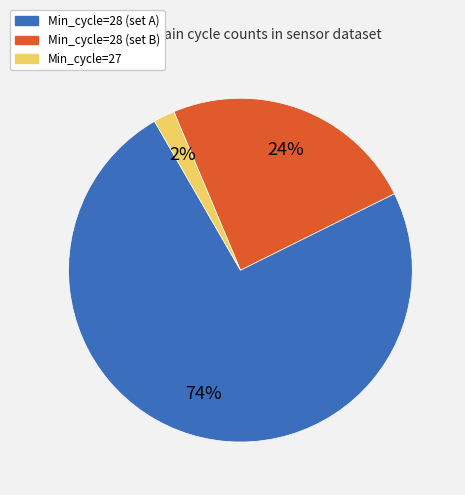

To the nearest percent, what is the difference between the largest and smallest slice percentages?

72%